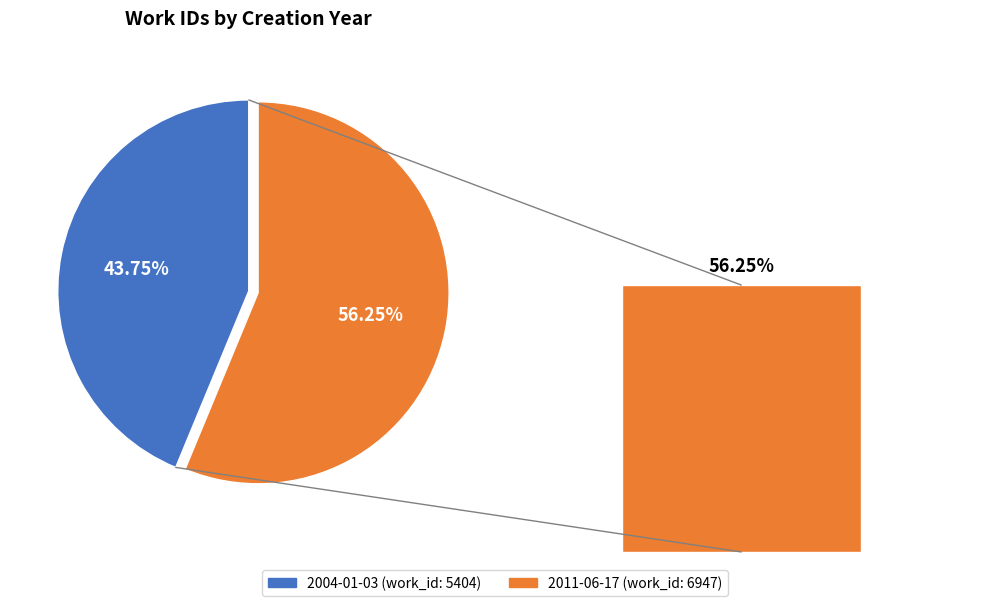

Rank the categories by value from highest to lowest.

2011-06-17, 2004-01-03